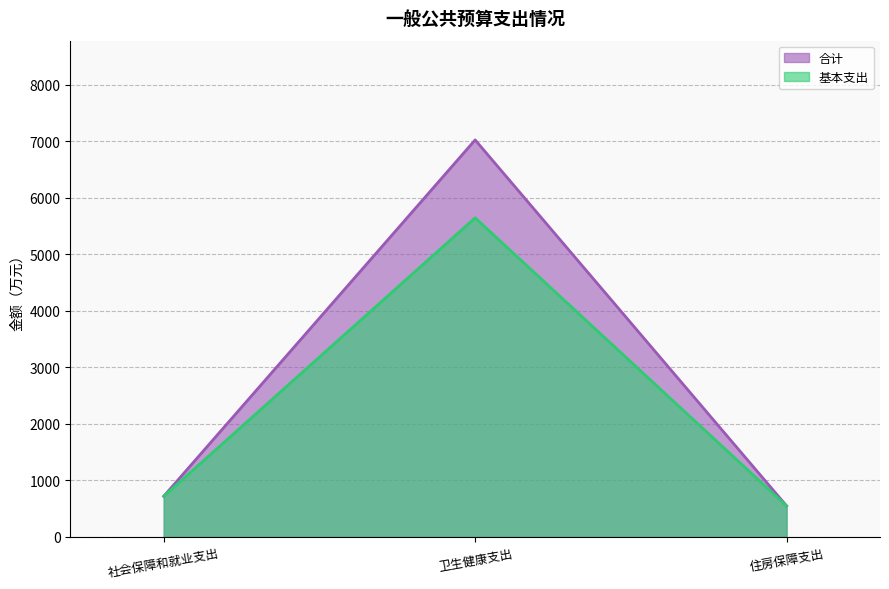

The 合计 series shows 2948.6 at 卫生健康支出. True or false?

False